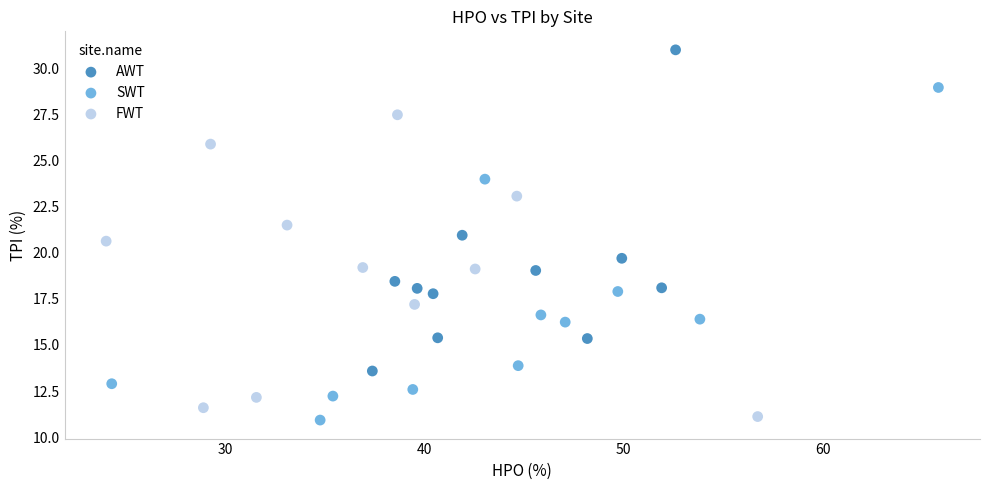

Which series reaches the maximum Y coordinate?

AWT